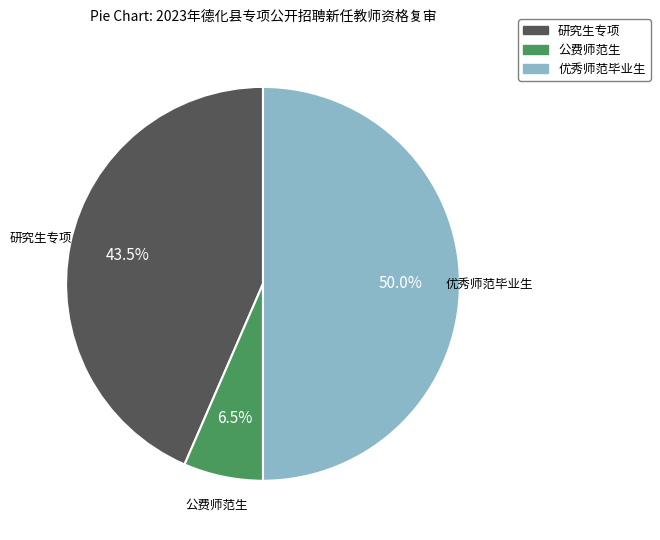

What is the total percentage of 公费师范生 and 优秀师范毕业生?

56.5%